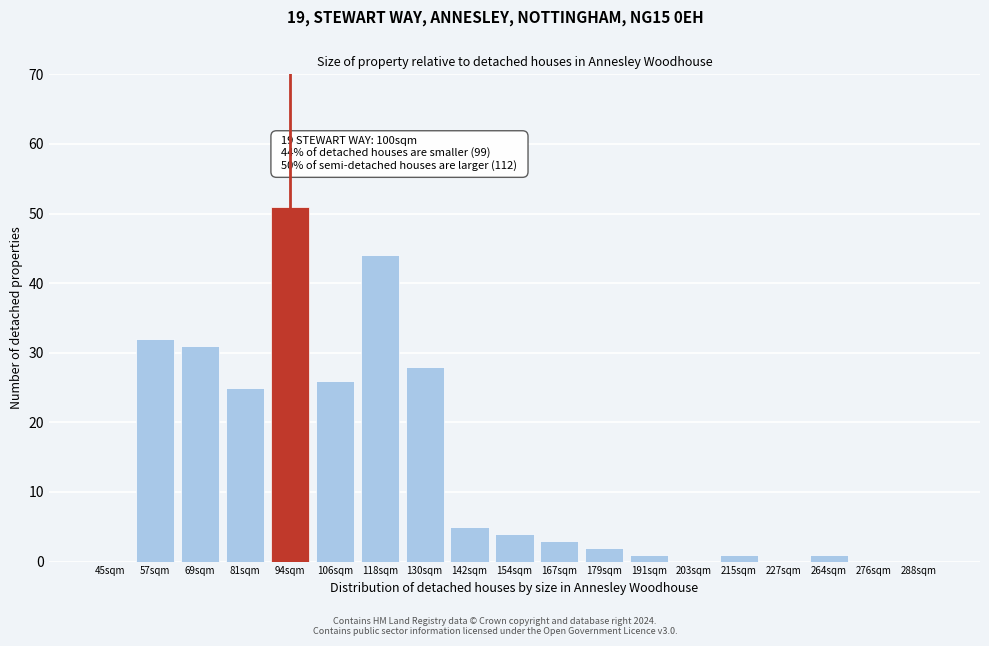

Reading left to right, what are all the values shown in this chart?

45sqm=0	57sqm=32	69sqm=31	81sqm=25	94sqm=51	106sqm=26	118sqm=44	130sqm=28	142sqm=5	154sqm=4	167sqm=3	179sqm=2	191sqm=1	203sqm=0	215sqm=1	227sqm=0	264sqm=1	276sqm=0	288sqm=0